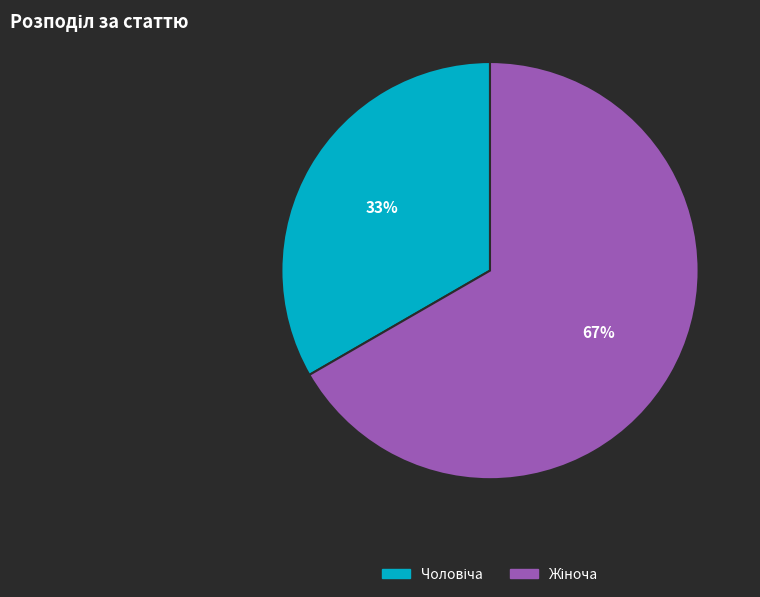

To the nearest percent, what is the average slice percentage?

50%